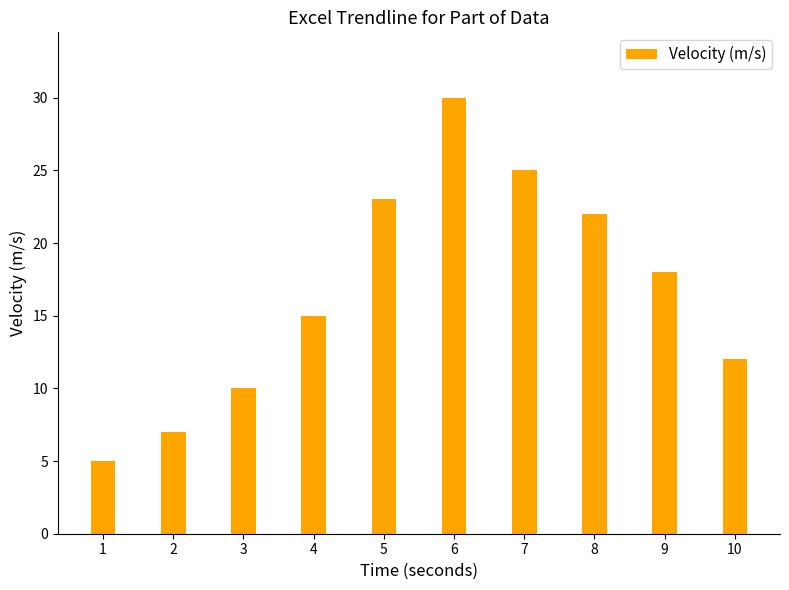

Are the bars horizontal?

No